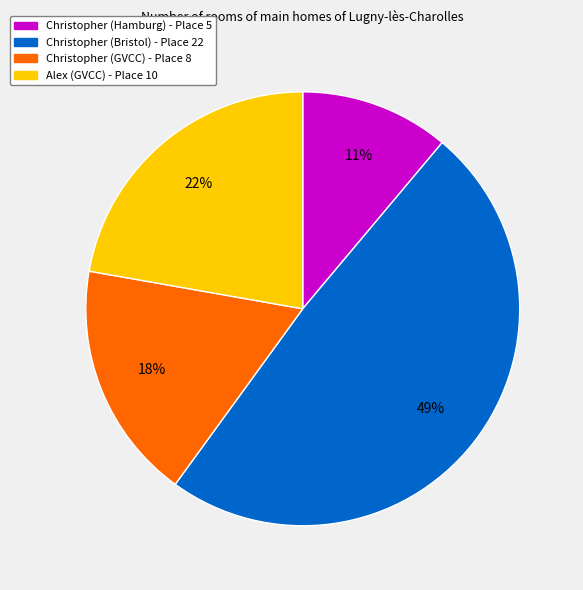

Is it true that Alex (GVCC) is 22% of the pie?

True